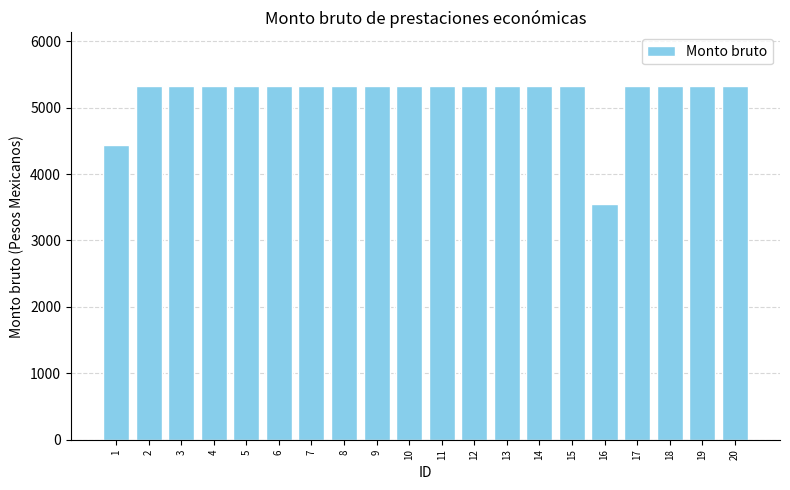

What is the difference between the maximum and minimum values?

1777.7